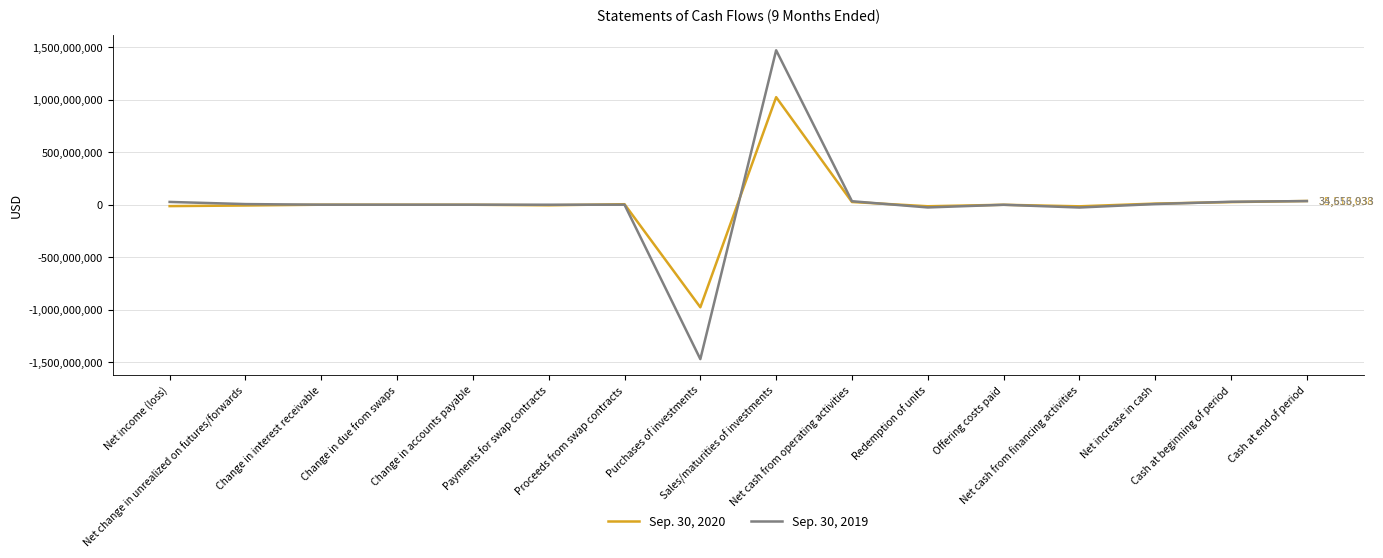

Rank the series at Change in due from swaps from lowest to highest value.

Sep. 30, 2020, Sep. 30, 2019